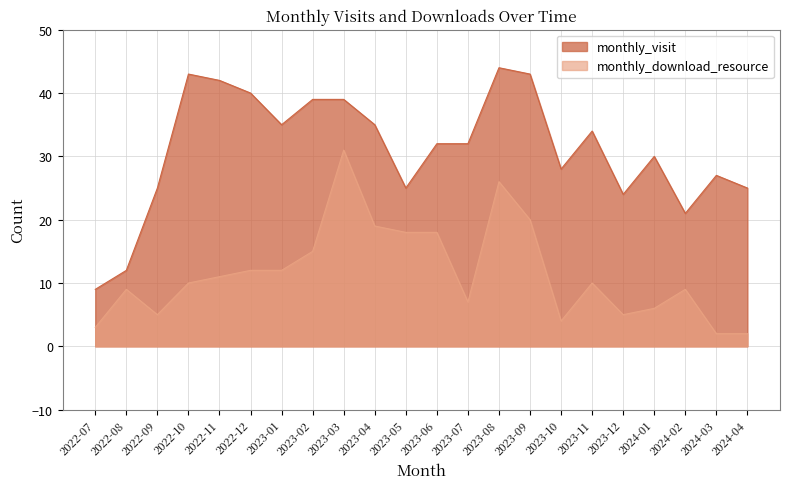

The monthly_visit series shows 27 at 2024-03. True or false?

True